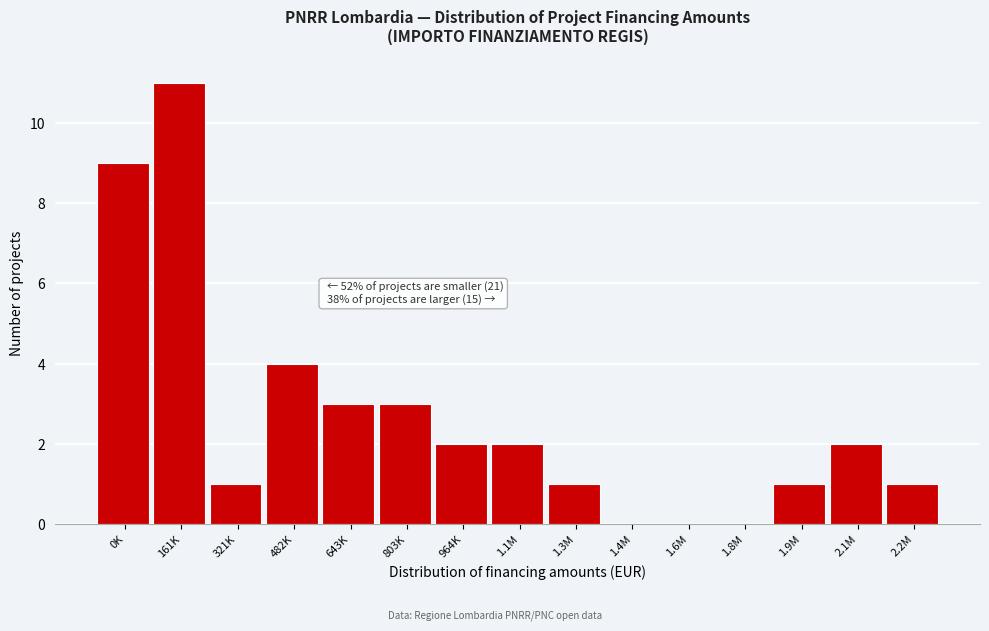

Reading left to right, what are all the values shown in this chart?

0K=9	161K=11	321K=1	482K=4	643K=3	803K=3	964K=2	1.1M=2	1.3M=1	1.4M=0	1.6M=0	1.8M=0	1.9M=1	2.1M=2	2.2M=1